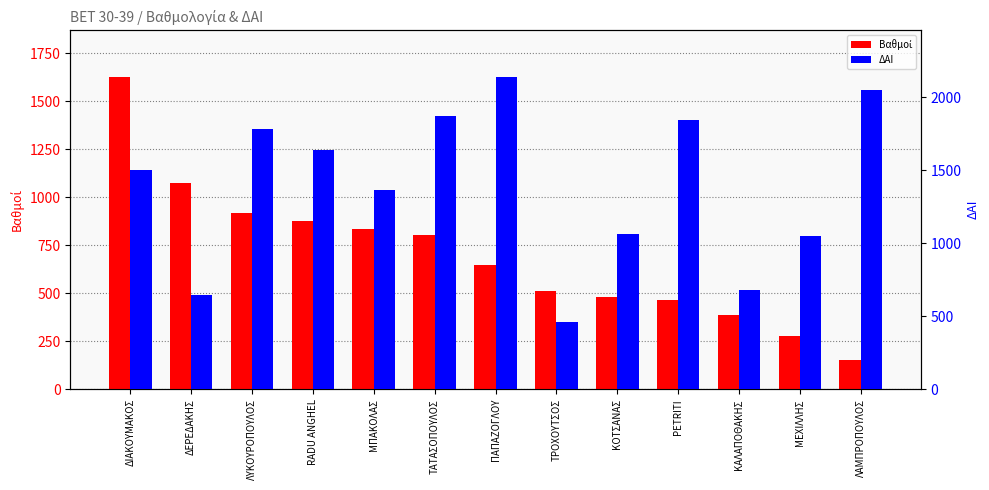

At how many categories does at least one series exceed 2080?

1